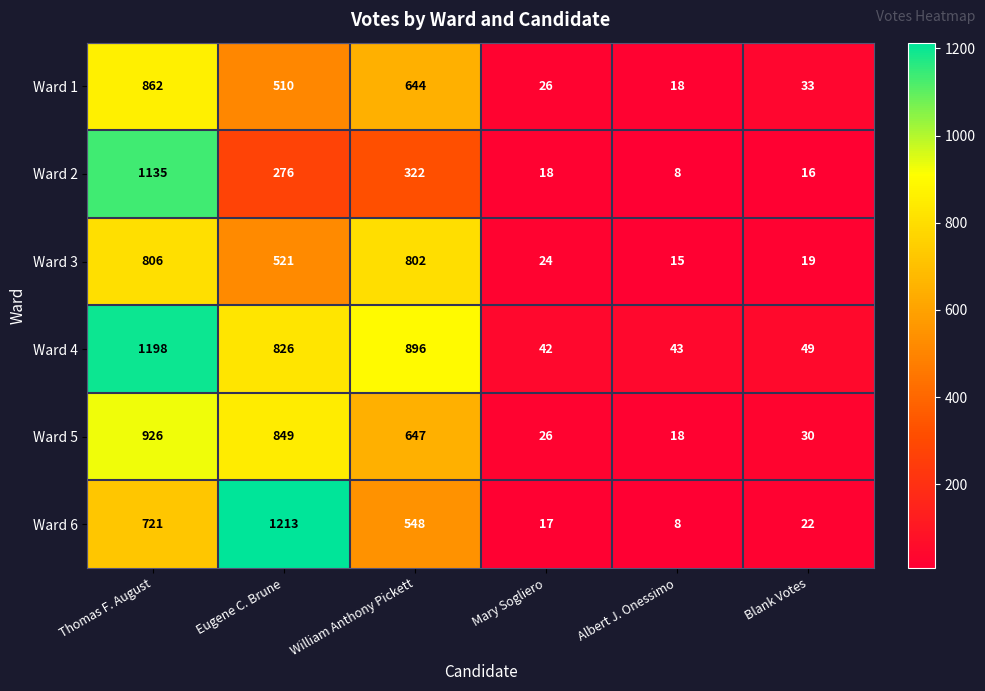

Which series has the widest spread of values?

Ward 6